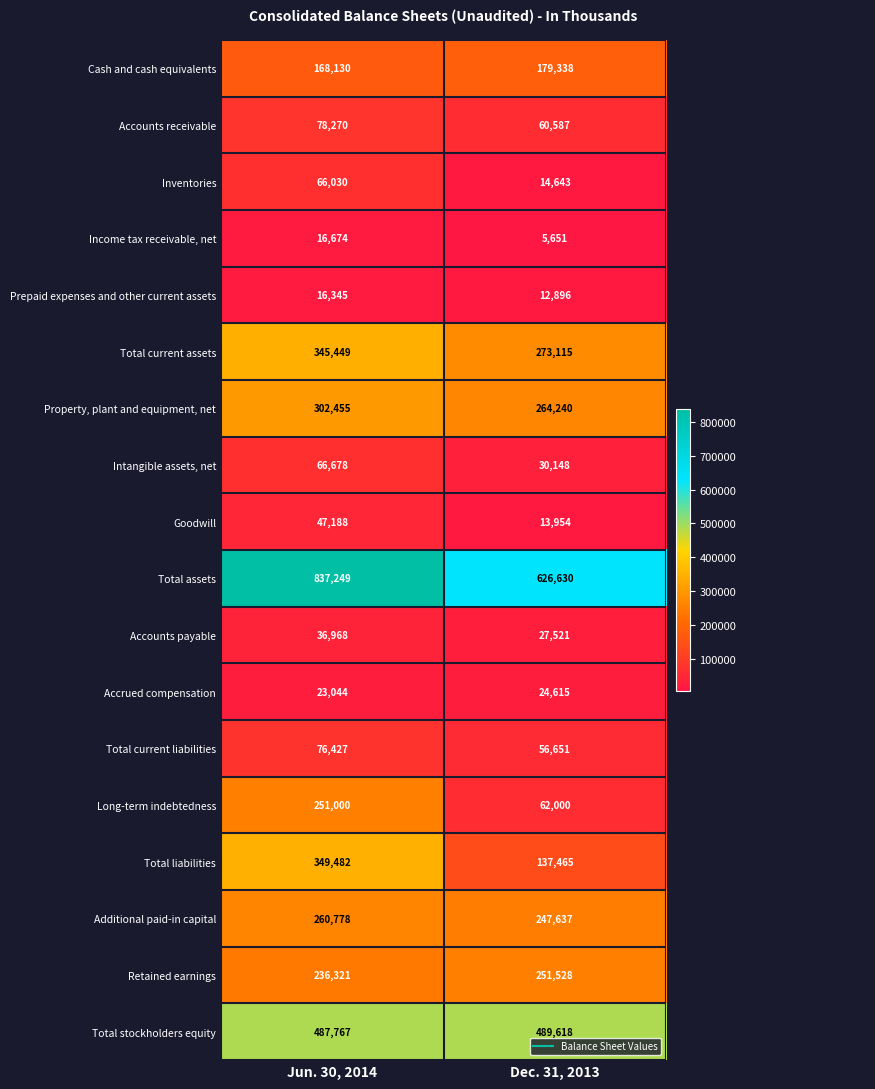

How many distinct data groups are displayed?

18